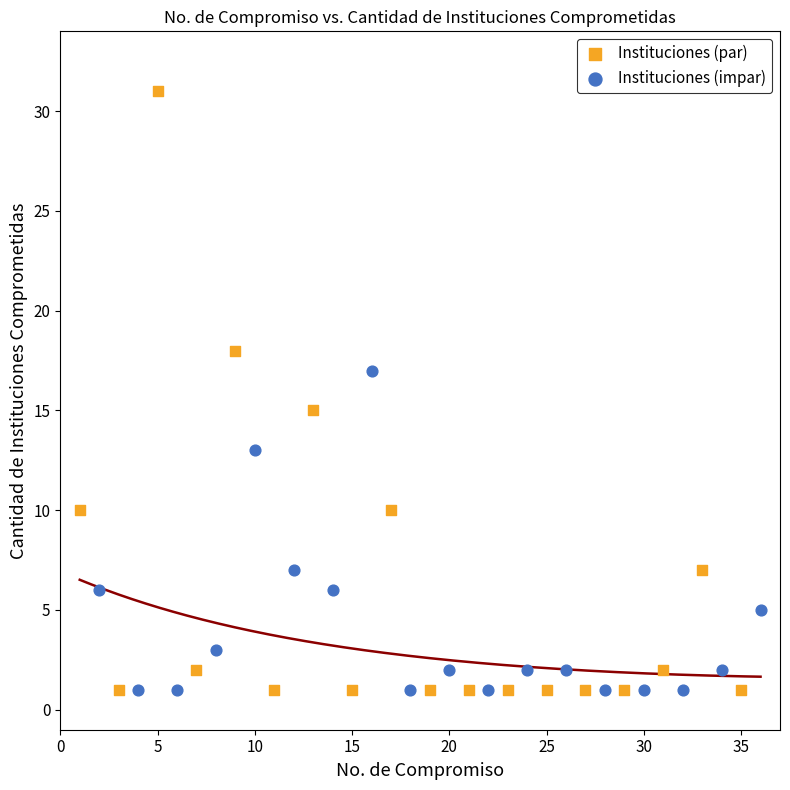

Which series reaches the maximum Y coordinate?

Instituciones (par)